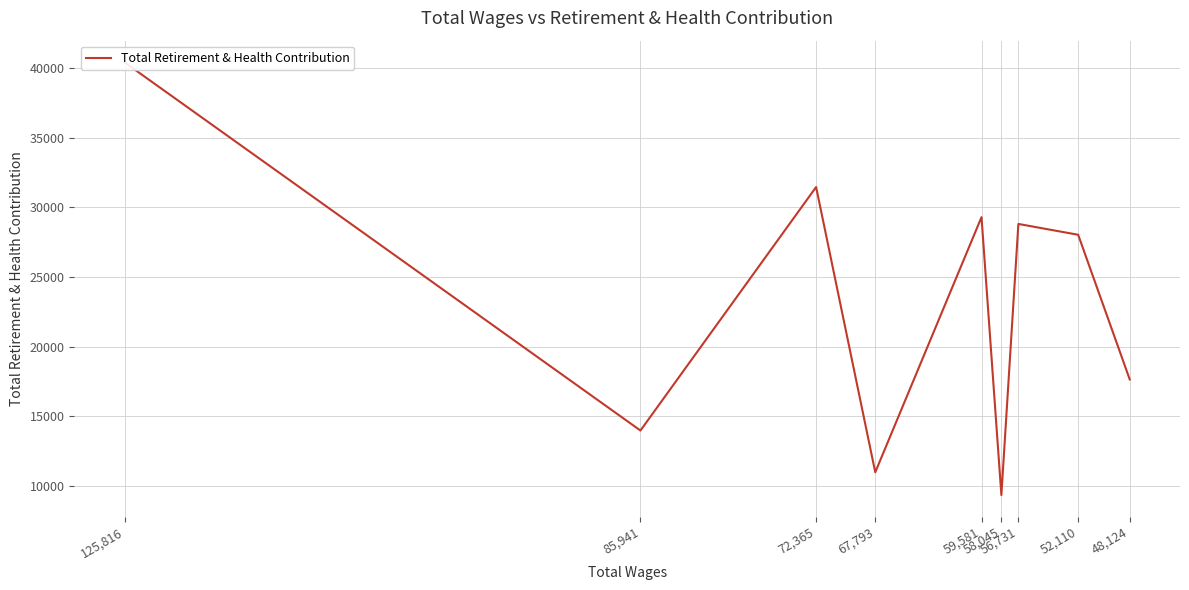

Where is the data nearest to the value 24877?

52,110